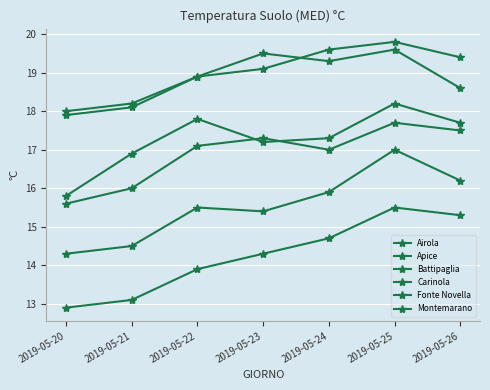

The value of Apice at 2019-05-26 is 15.3. True or false?

True